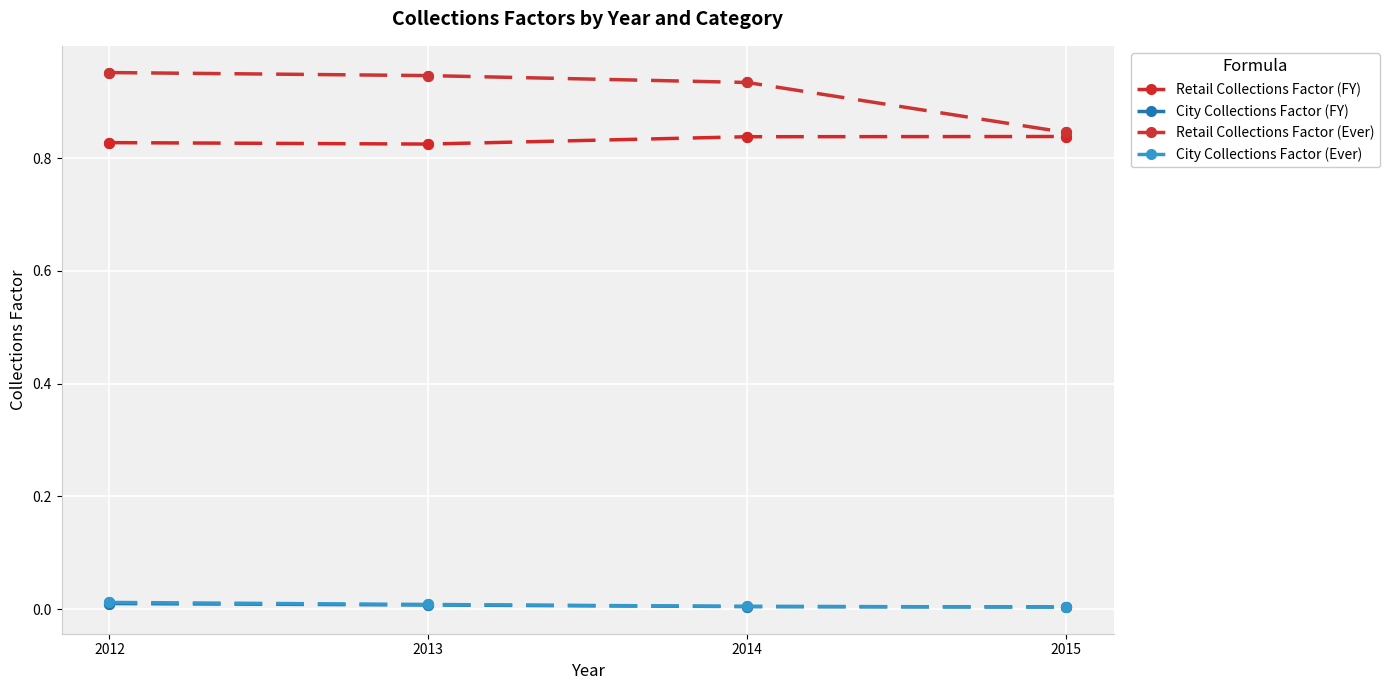

How many series are shown in this chart?

4